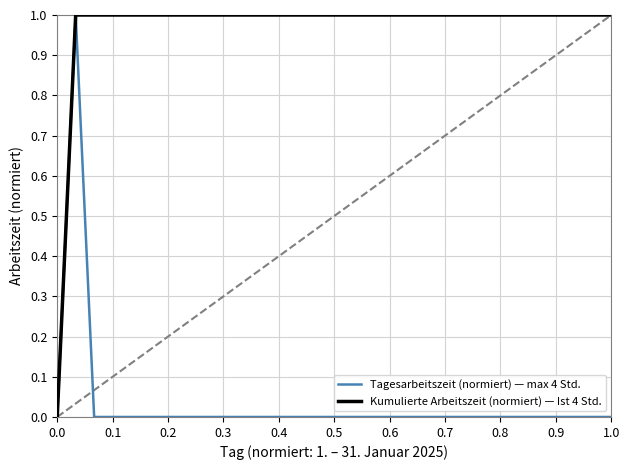

What is the difference between the maximum and minimum values in the Tagesarbeitszeit (normiert) — max 4 Std. series?

1